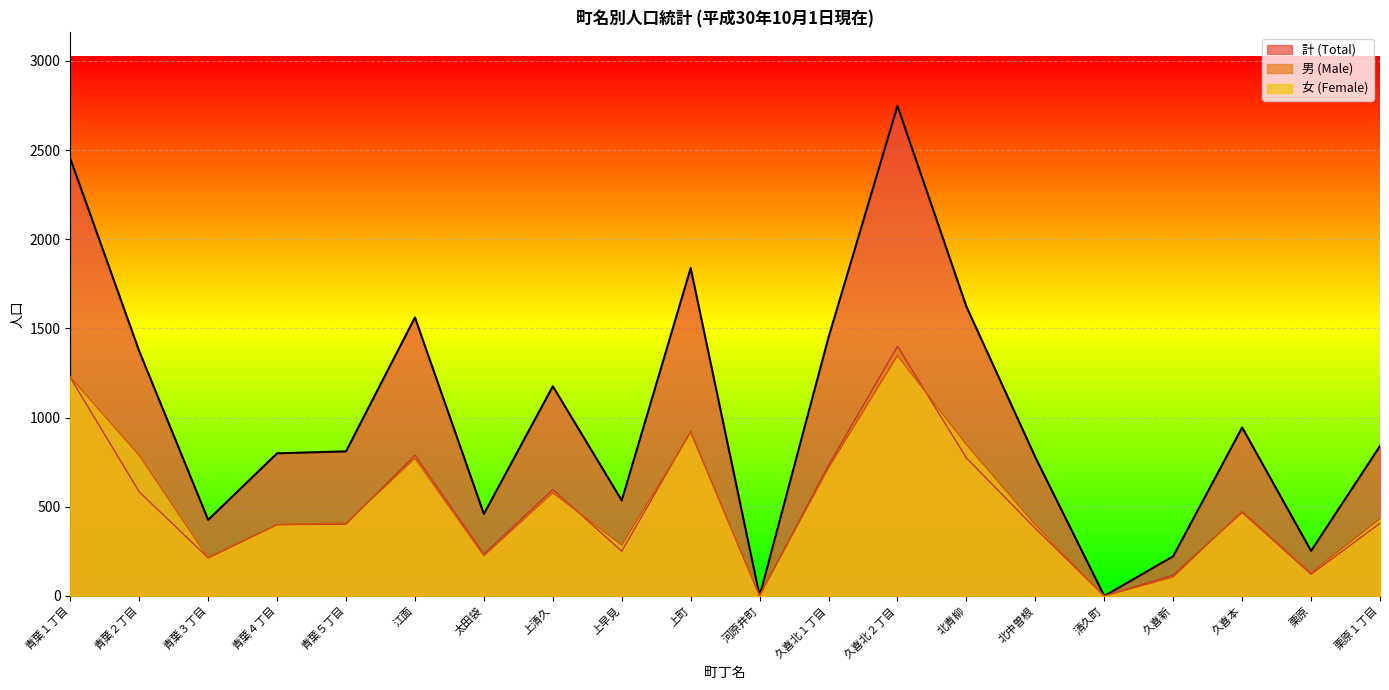

After their last crossing, which series has the higher values: 男 (Male) or 女 (Female)?

女 (Female)